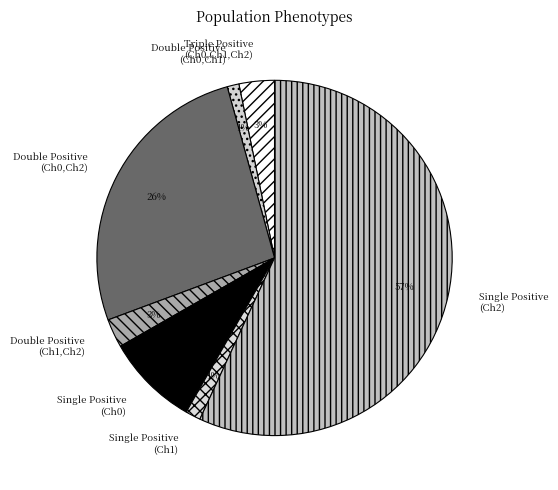

What is the majority slice?

Single Positive (Ch2)